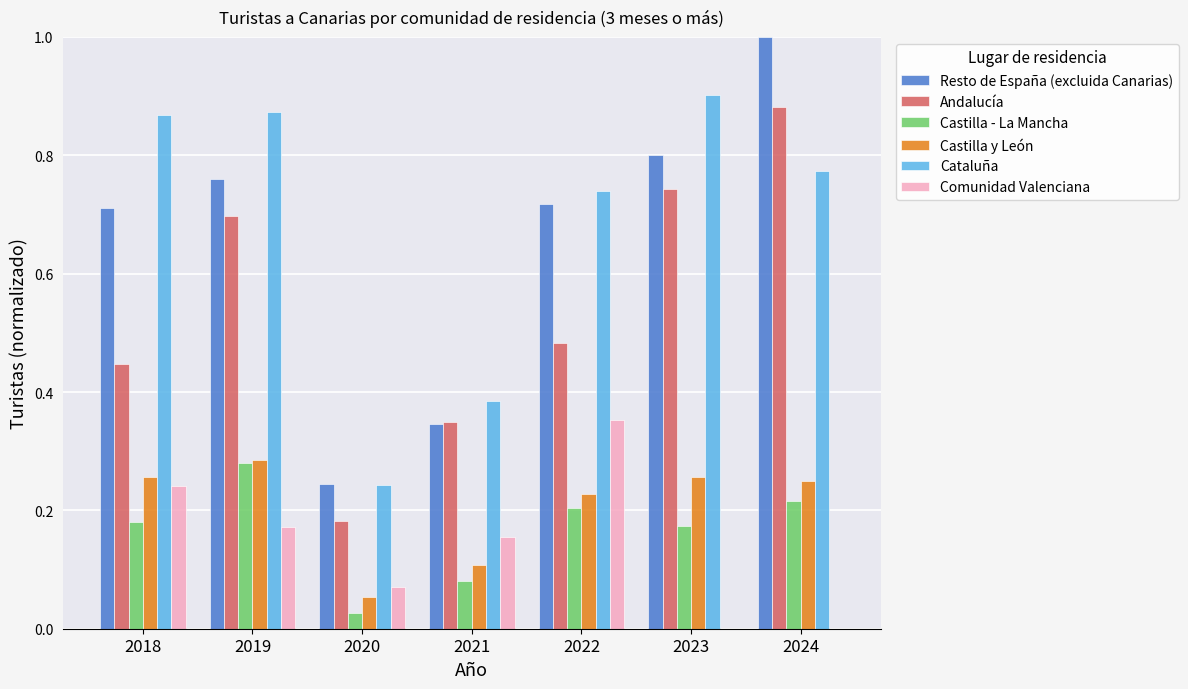

The Andalucía series shows 0.5 at 2021. True or false?

False